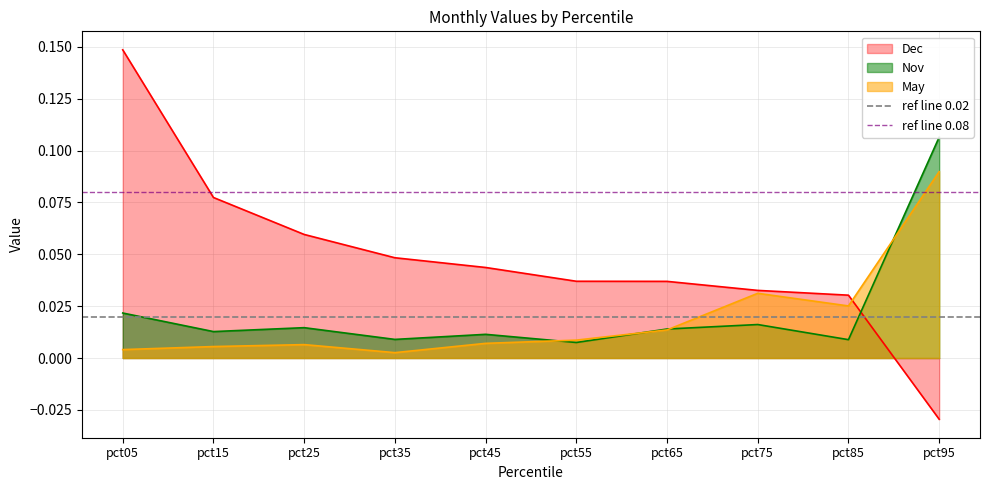

Which category has the lowest value in the Dec series?

pct95